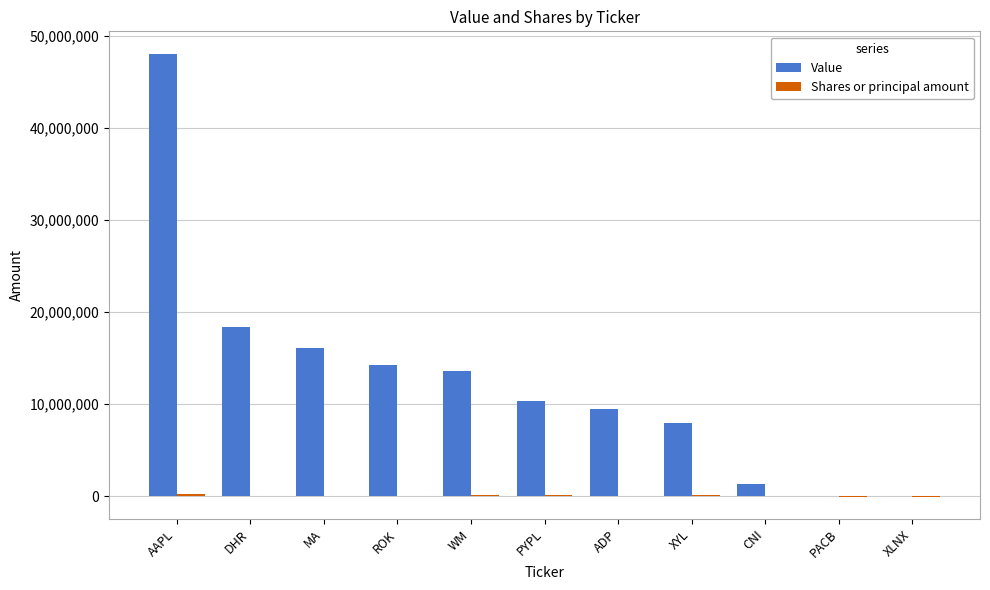

Count the number of categories in the chart.

11